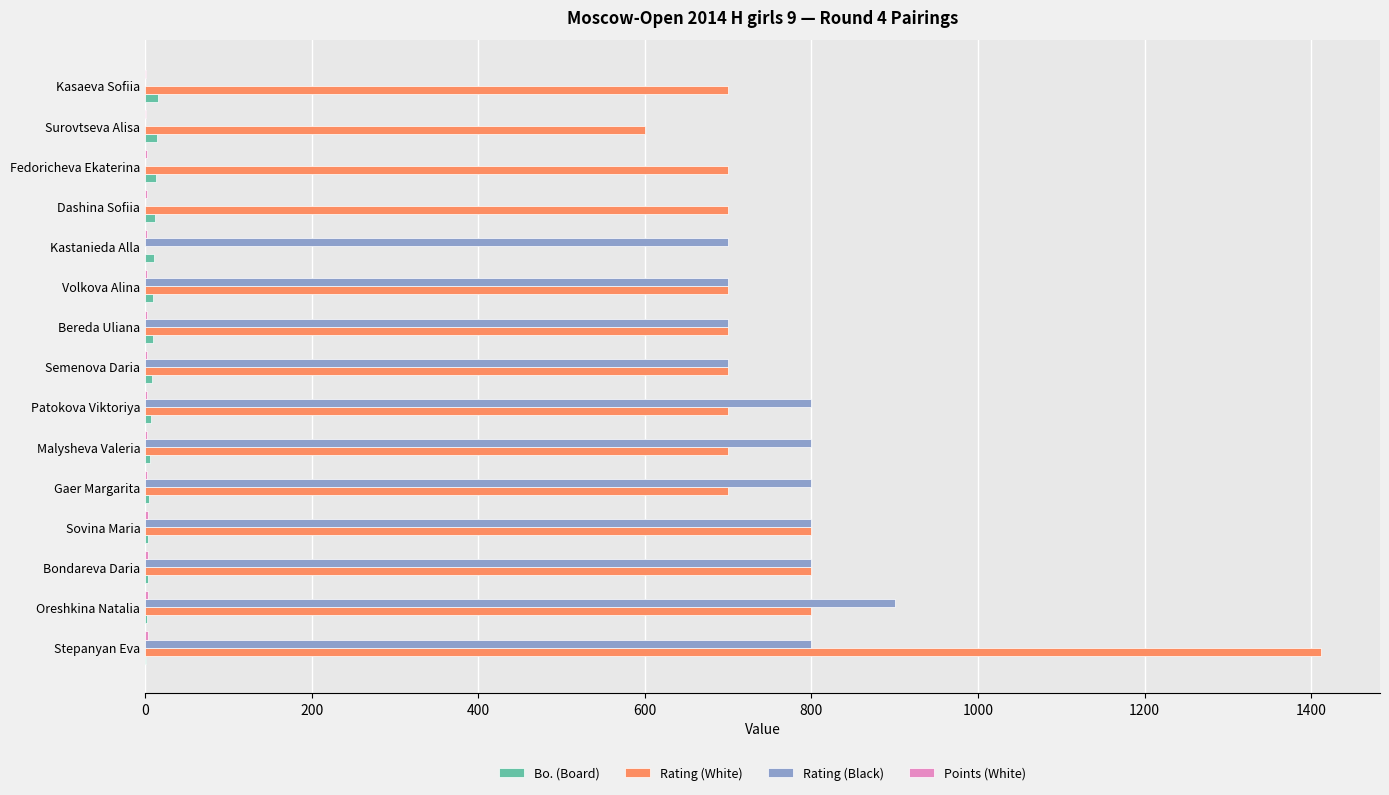

At which label does Rating (Black) reach its peak?

Oreshkina Natalia